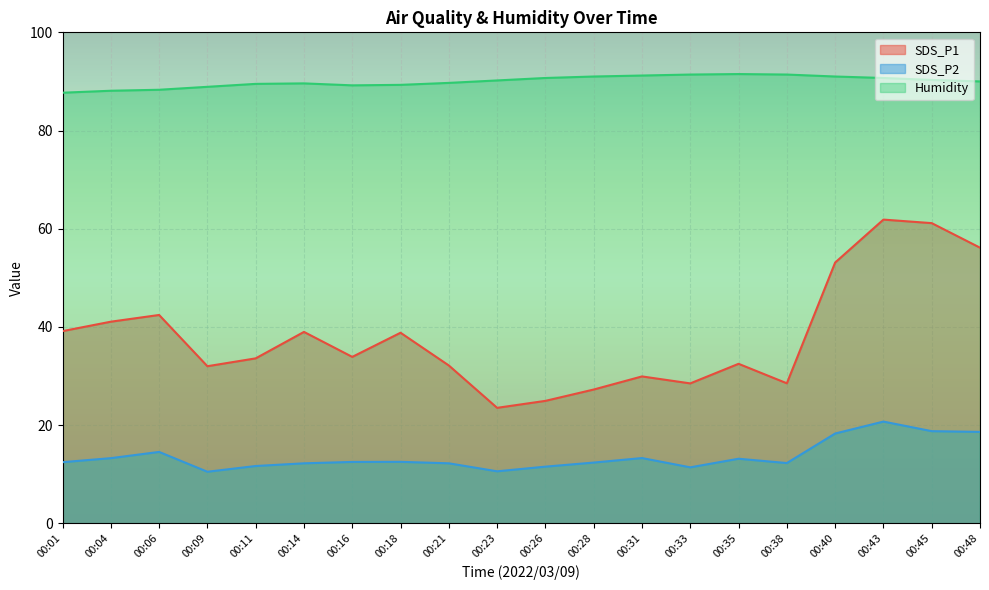

Which series has the largest total across all categories?

Humidity